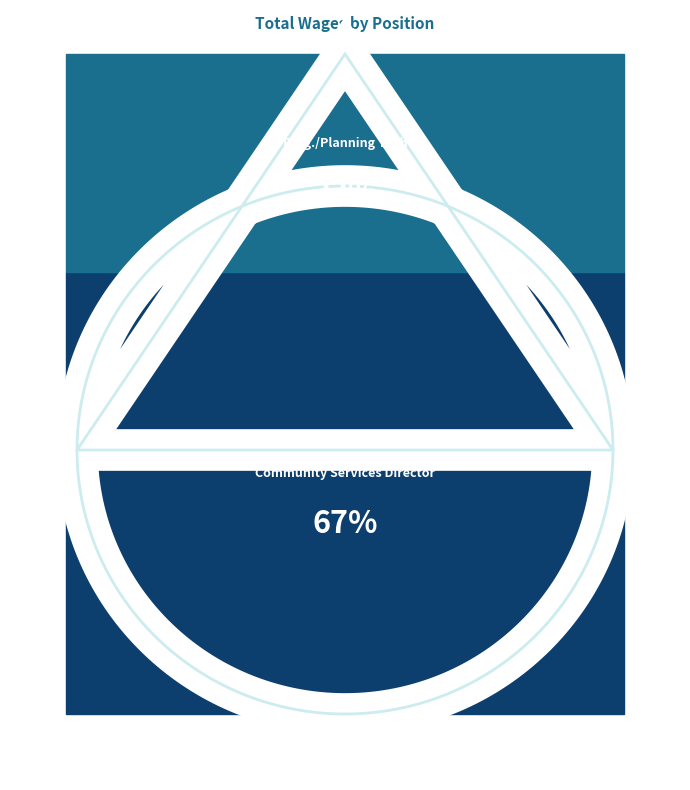

What is the change in value from Community Services Director to Bldg./Planning Tech?

-46346